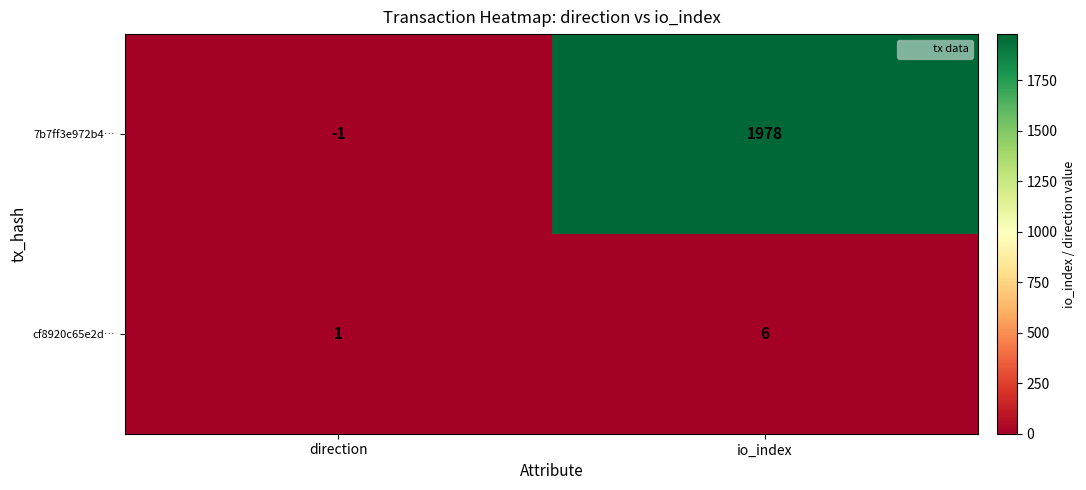

What is the spread (max minus min) of values at io_index?

1972